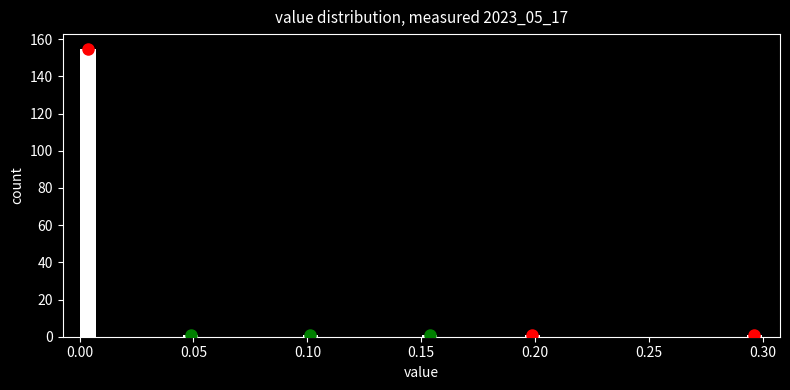

Around what value on the x-axis is the tallest bar? Give the approximate position of its centre, as read against the axis.

0.005